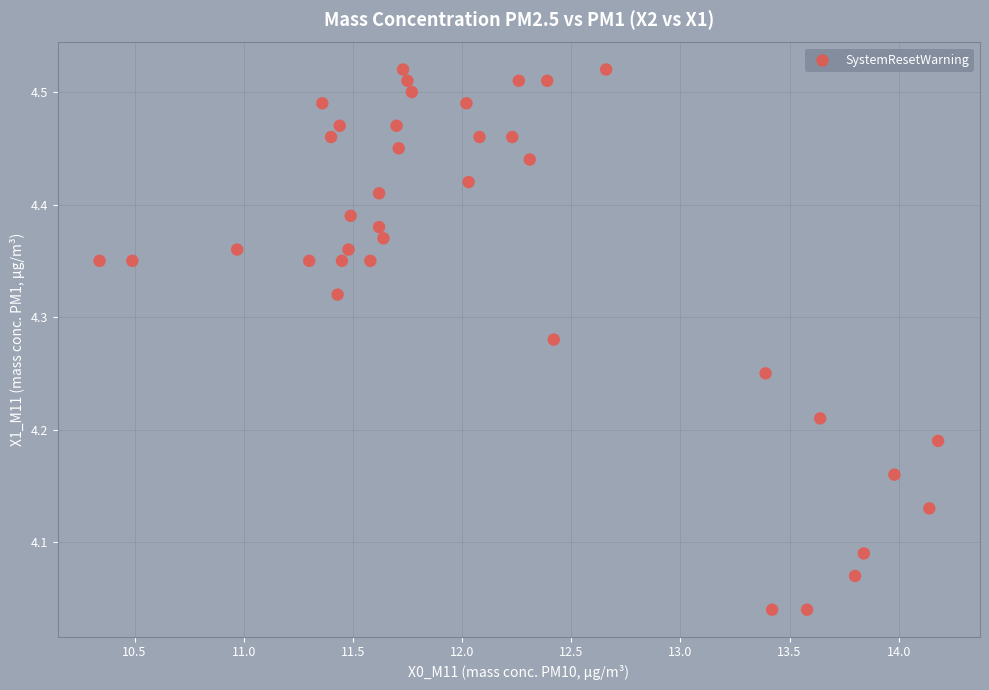

What is the range of Y values (max minus min)?

0.5